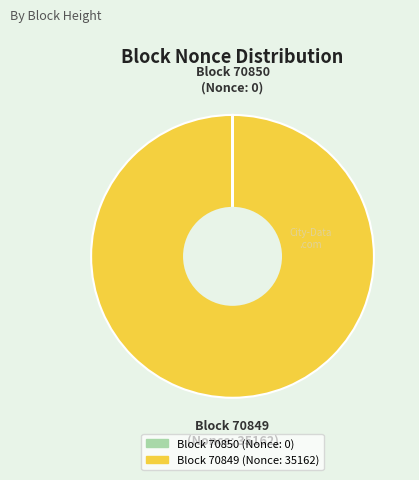

Is there any slice that represents more than half of the pie?

Yes